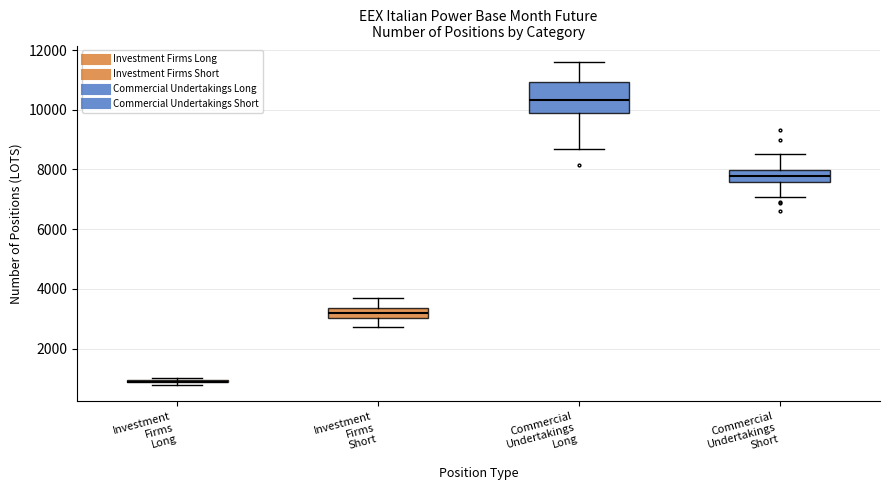

Reading left to right, read every box against the y-axis: the position of its median line, the range the box covers, and the ends of its whiskers. The values are not printed on the chart, so give them approximately, as read against the axis.

Investment Firms Long: box collapsed to a line at 800, whiskers 800 to 1000
Investment Firms Short: median 3200, box 3000 to 3400, whiskers 2800 to 3600
Commercial Undertakings Long: median 10400, box 9800 to 11000, whiskers 8600 to 11600
Commercial Undertakings Short: median 7800, box 7600 to 8000, whiskers 7000 to 8600